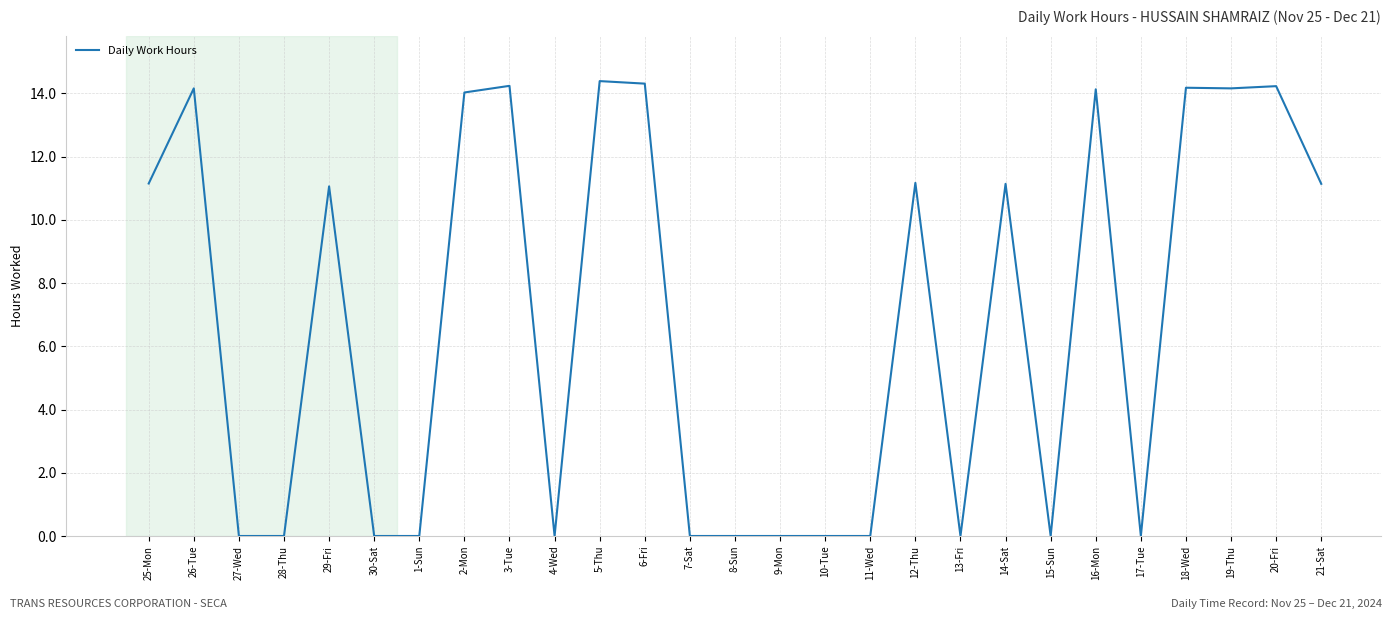

Which has a higher value, 8-Sun or 20-Fri?

20-Fri